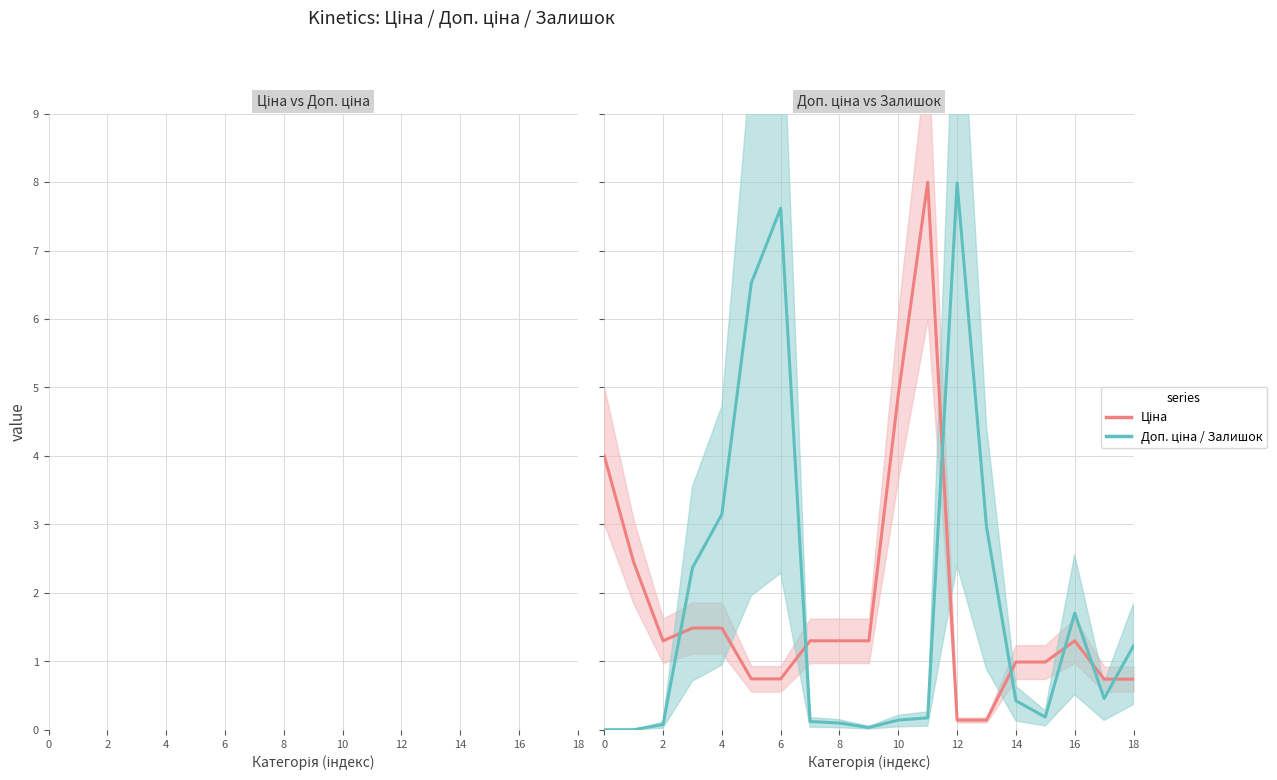

Count the number of categories in the chart.

19